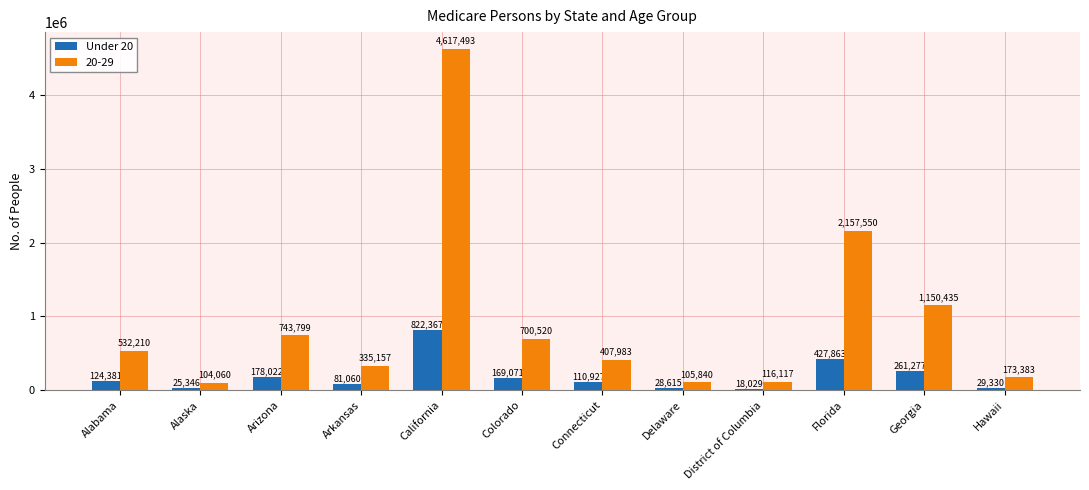

True or false: 20-29 has a value of 1164623 at Arizona.

False